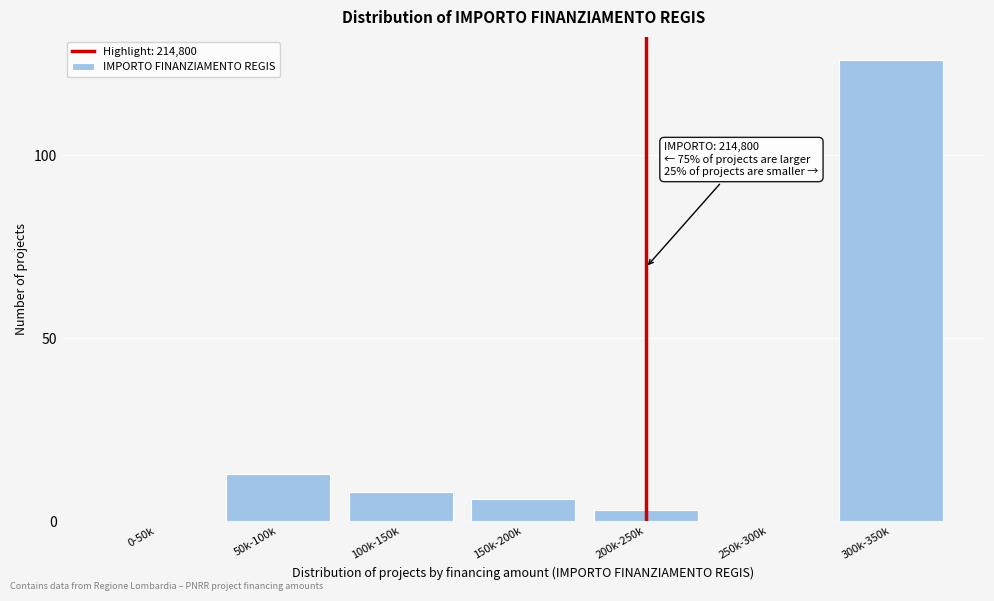

Reading left to right, list all the values displayed in this chart.

0-50k=0	50k-100k=13	100k-150k=8	150k-200k=6	200k-250k=3	250k-300k=0	300k-350k=126